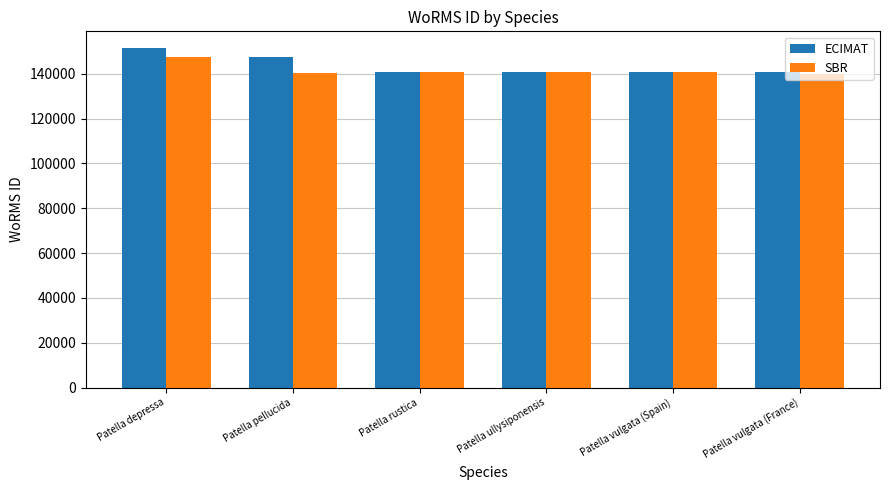

What is the smallest value displayed?

140025